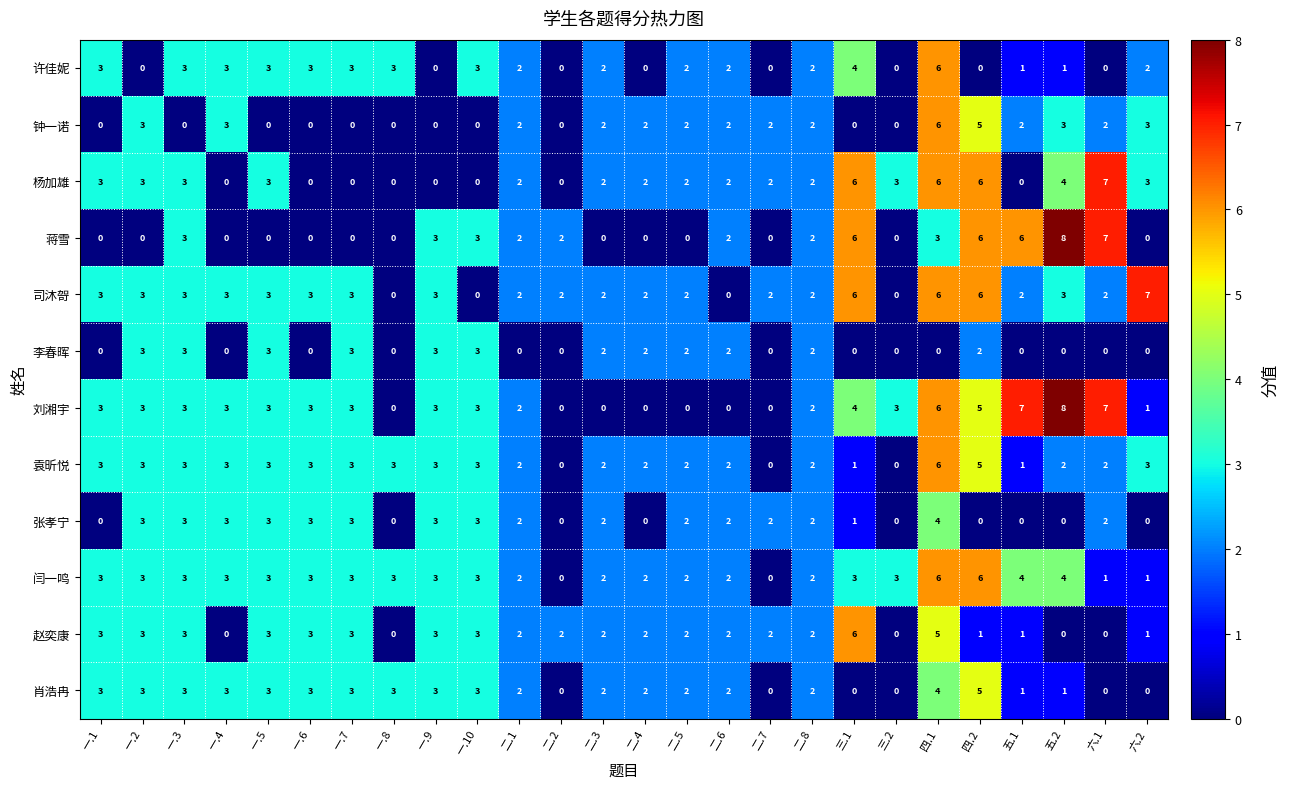

What is the difference between the maximum and minimum values in the 闫一鸣 series?

6